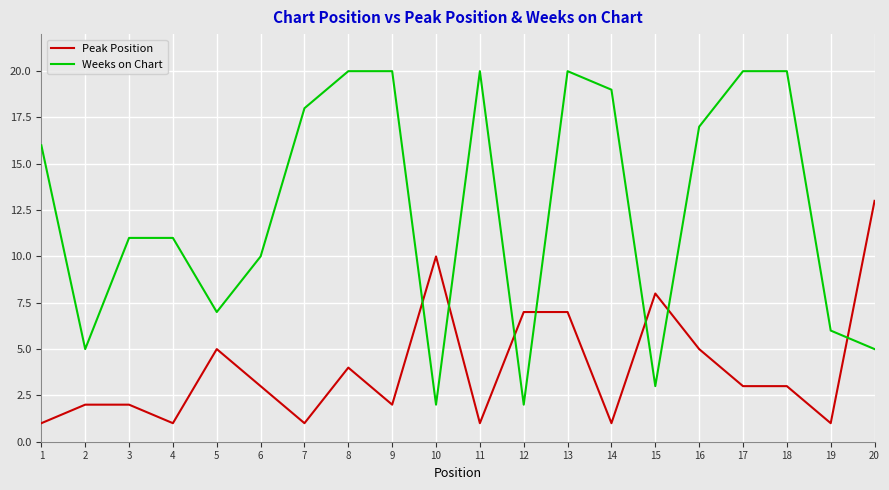

Reading left to right, what are all the values shown in this chart?

Peak Position: 1	2	2	1	5	3	1	4	2	10	1	7	7	1	8	5	3	3	1	13
Weeks on Chart: 16	5	11	11	7	10	18	20	20	2	20	2	20	19	3	17	20	20	6	5